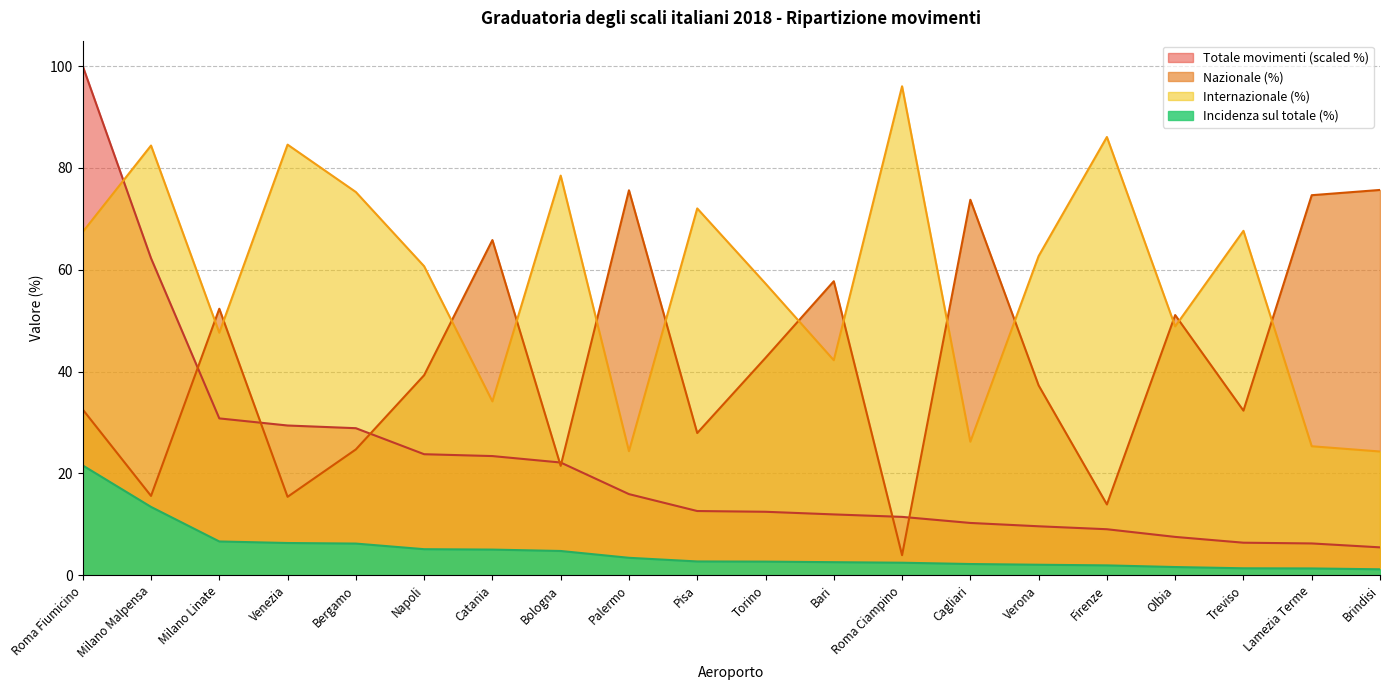

What is the total value across all series at Bergamo?

135.1